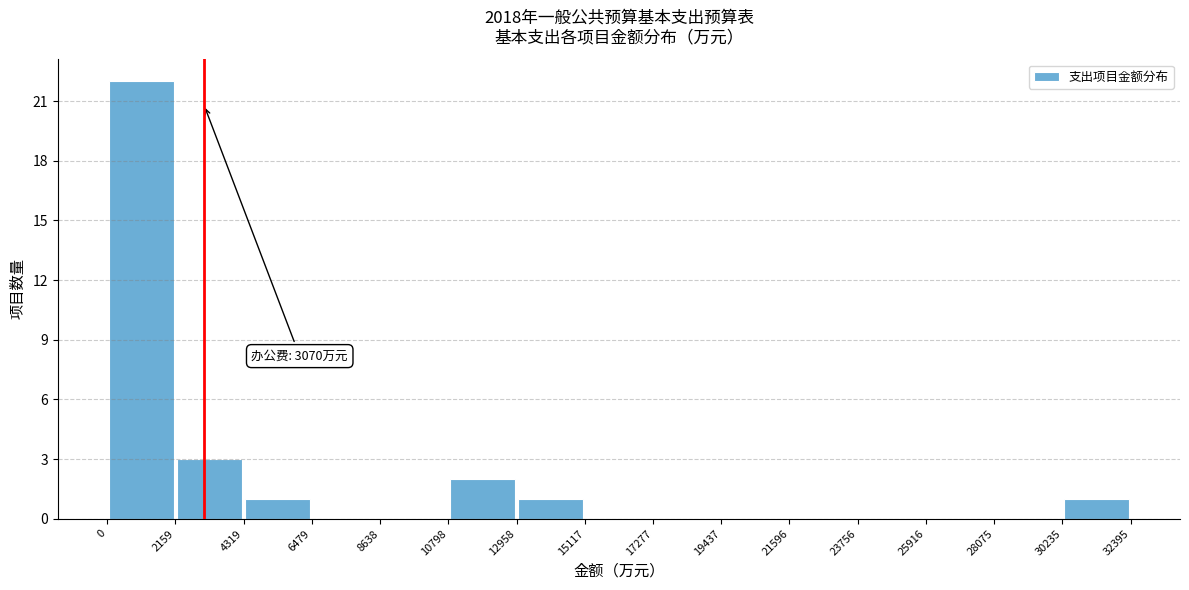

Which range on the x-axis has the tallest bar?

0 to 2159